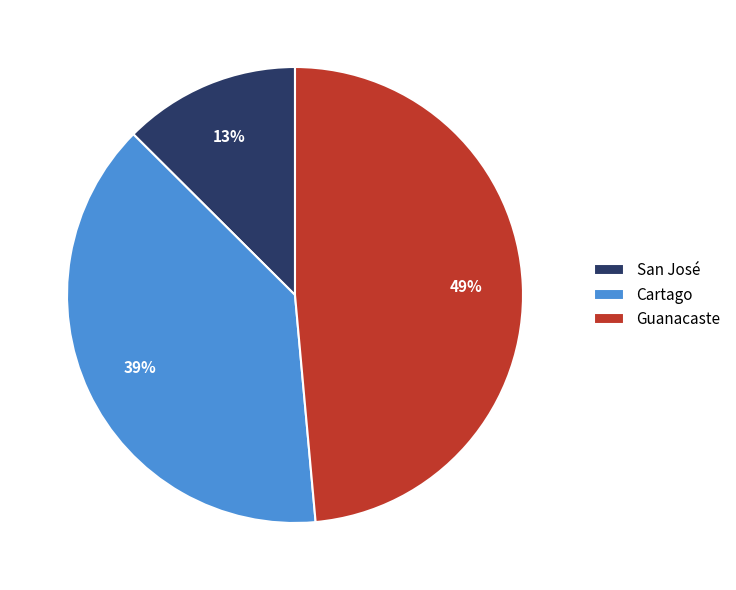

Approximately how many times larger is the value at San José compared to Guanacaste?

0.3